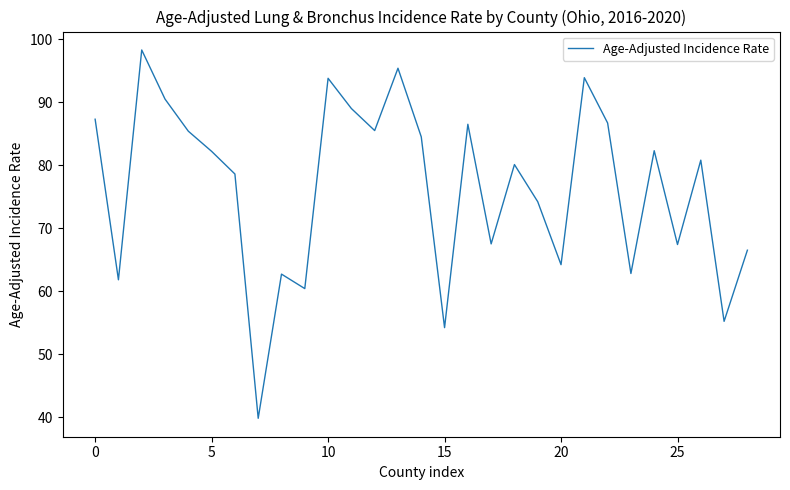

What is the maximum value shown in the chart?

98.3